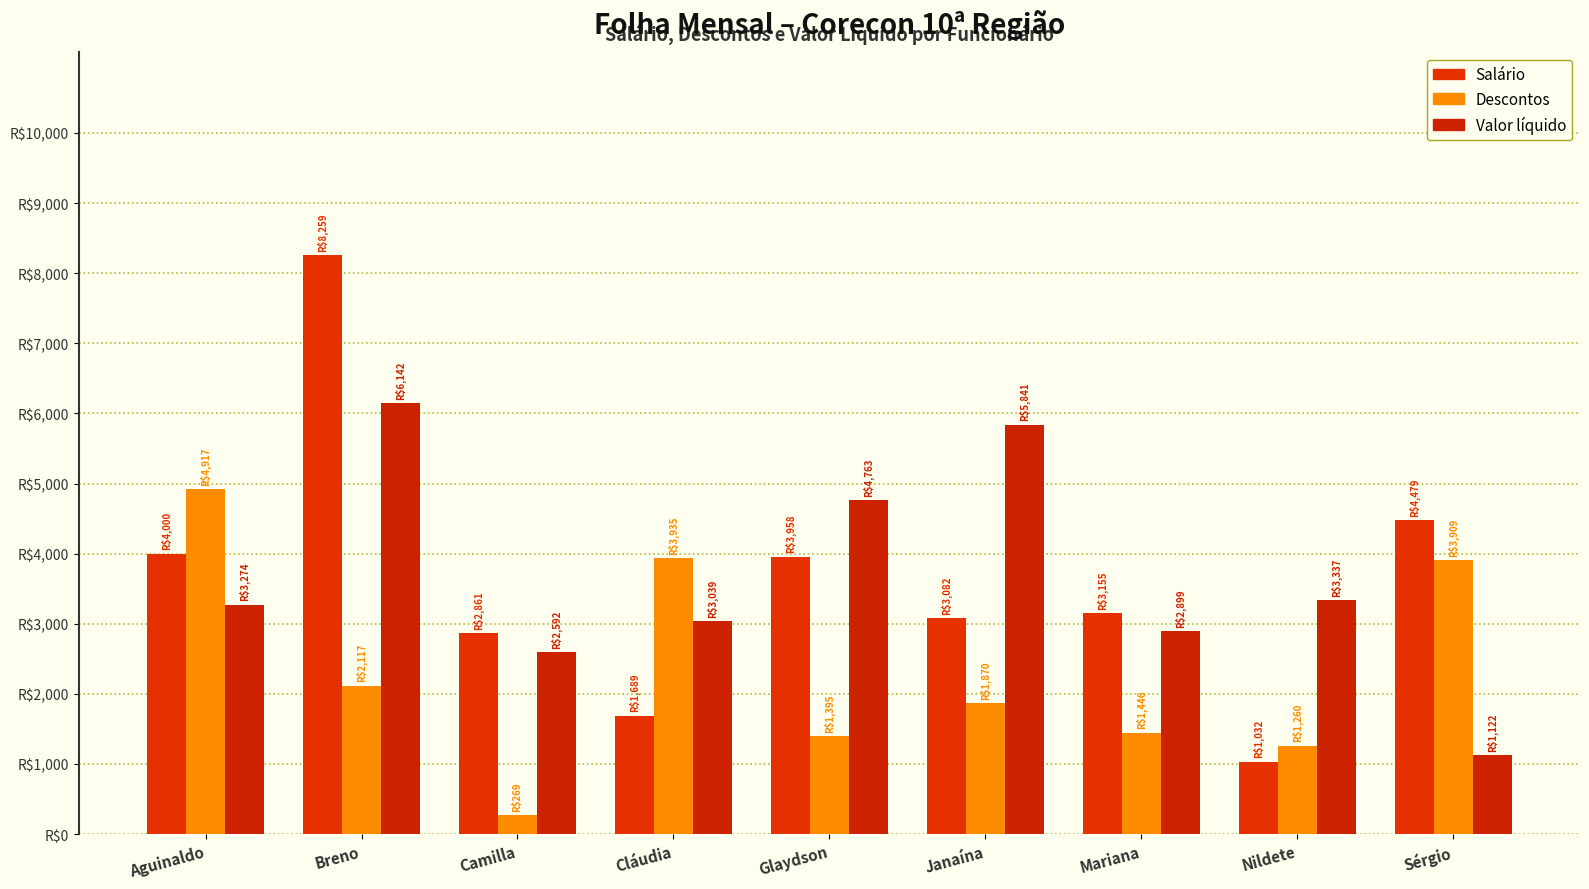

Does the chart contain any negative values?

No